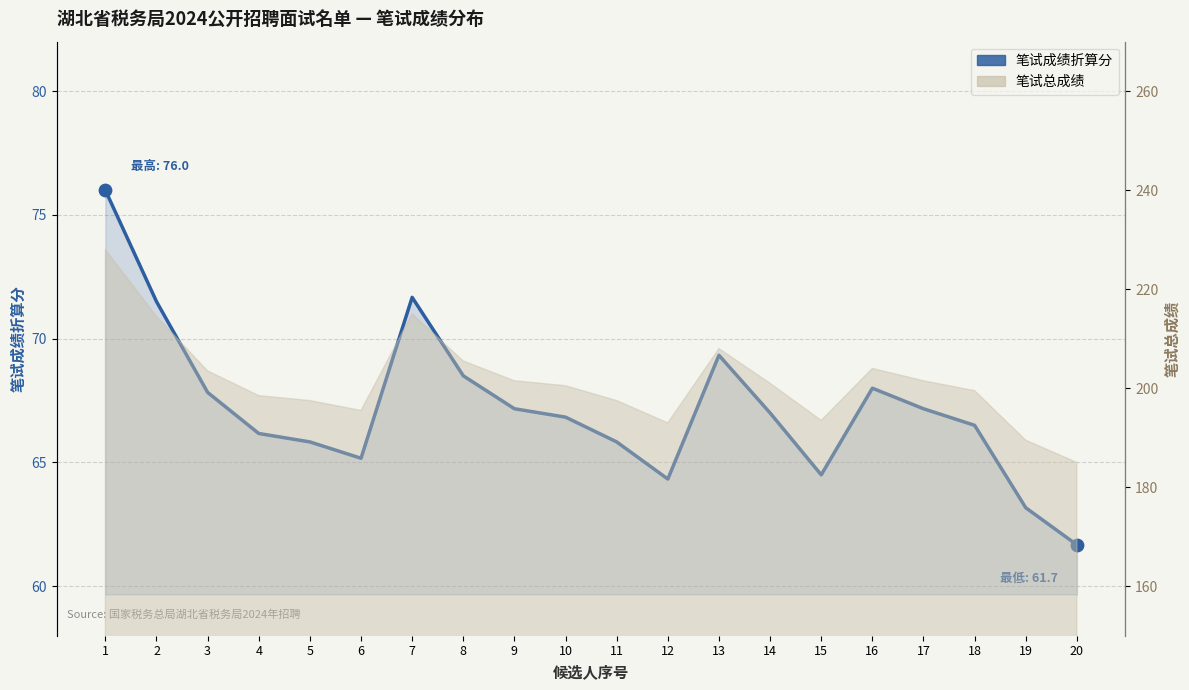

What is the ratio of the value at 19 to the value at 5?

1.0